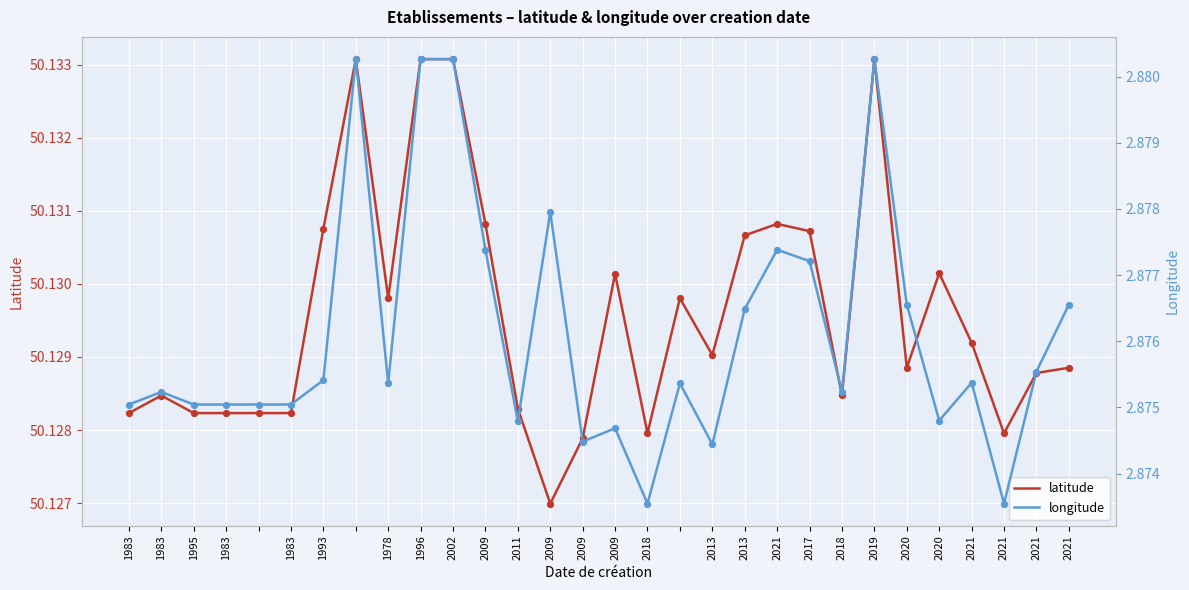

What are all the series names shown in the legend?

latitude, longitude